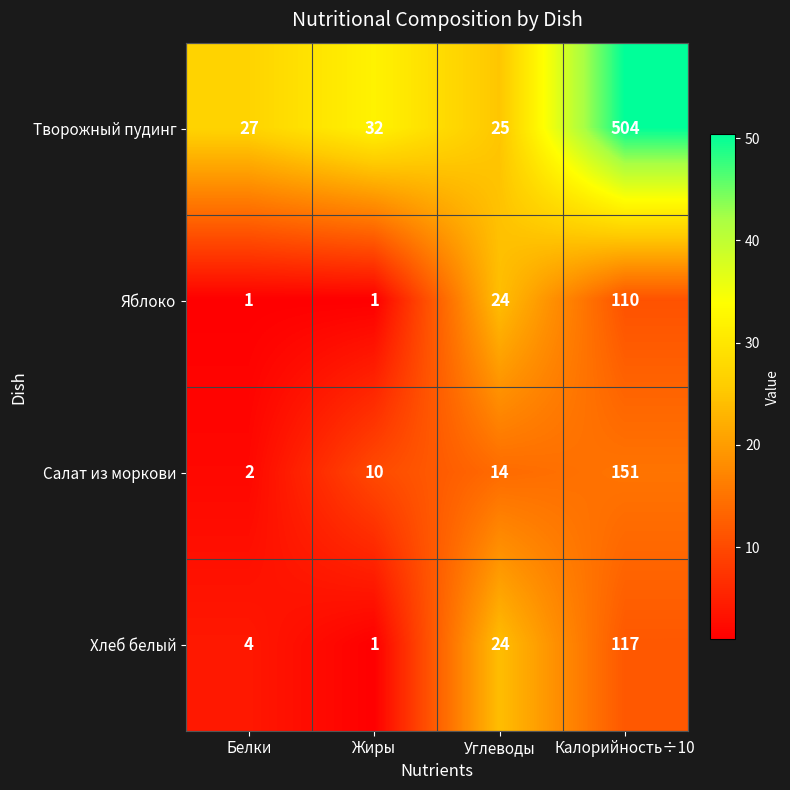

What is the maximum value shown in the chart?

504